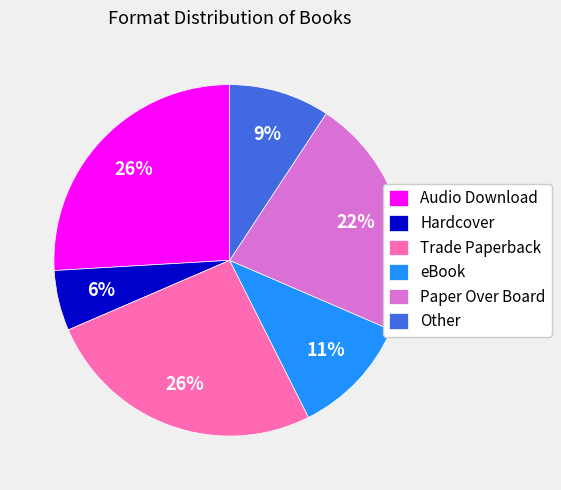

Does any single category account for the majority?

No